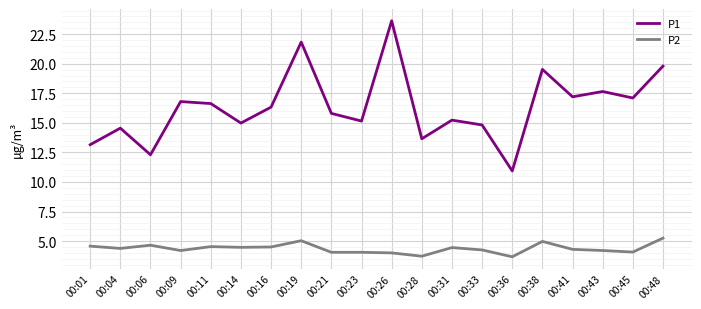

Rank the series by their maximum value, from highest to lowest.

P1, P2